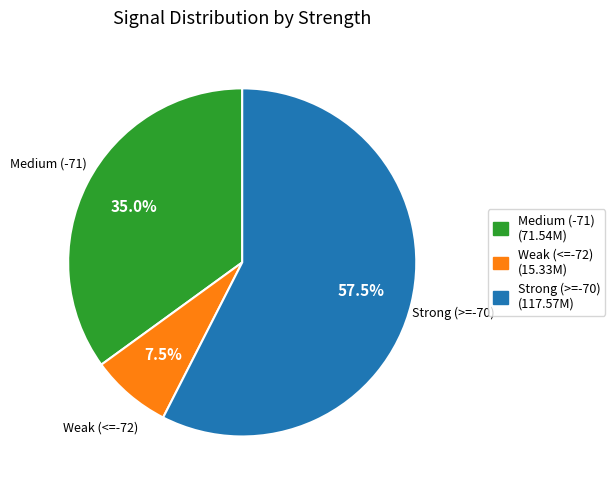

How many segments does this pie chart have?

3